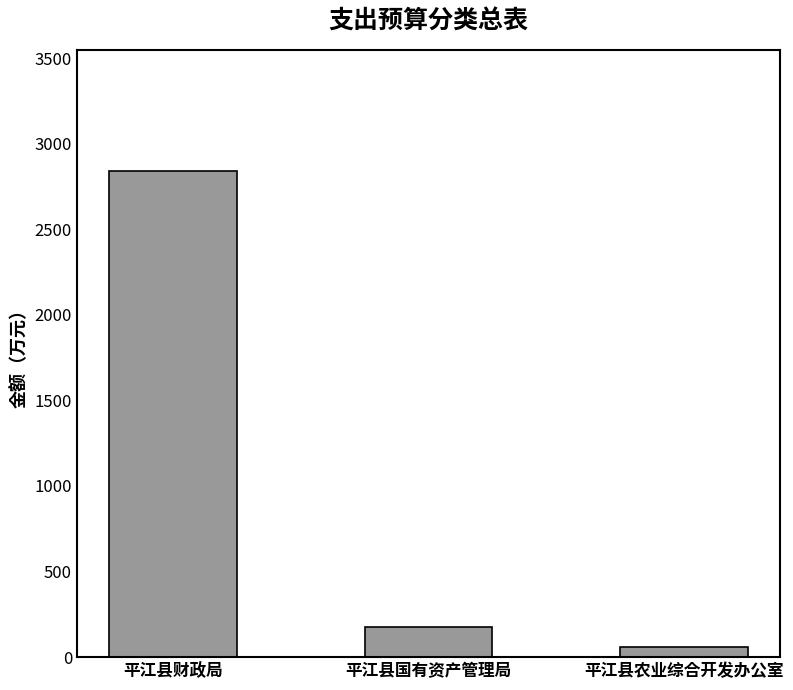

At which label does the data first exceed 173?

平江县财政局